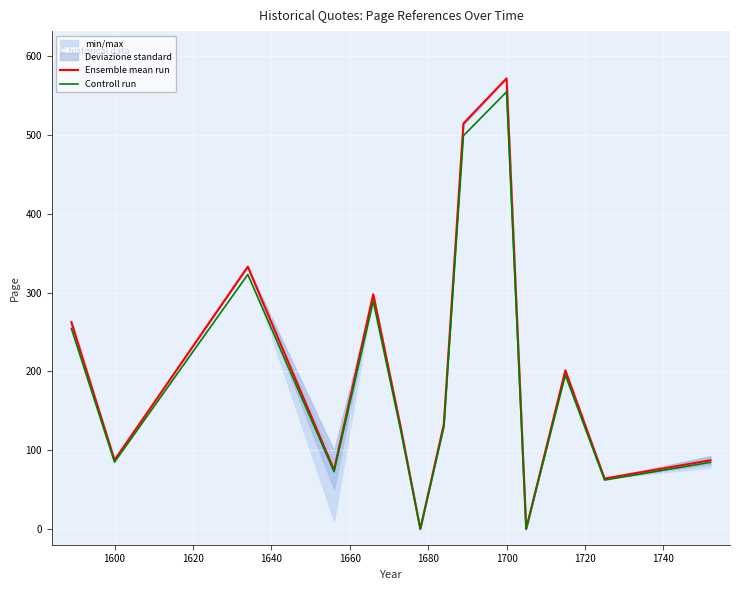

At which label does Ensemble mean run reach its peak?

1700